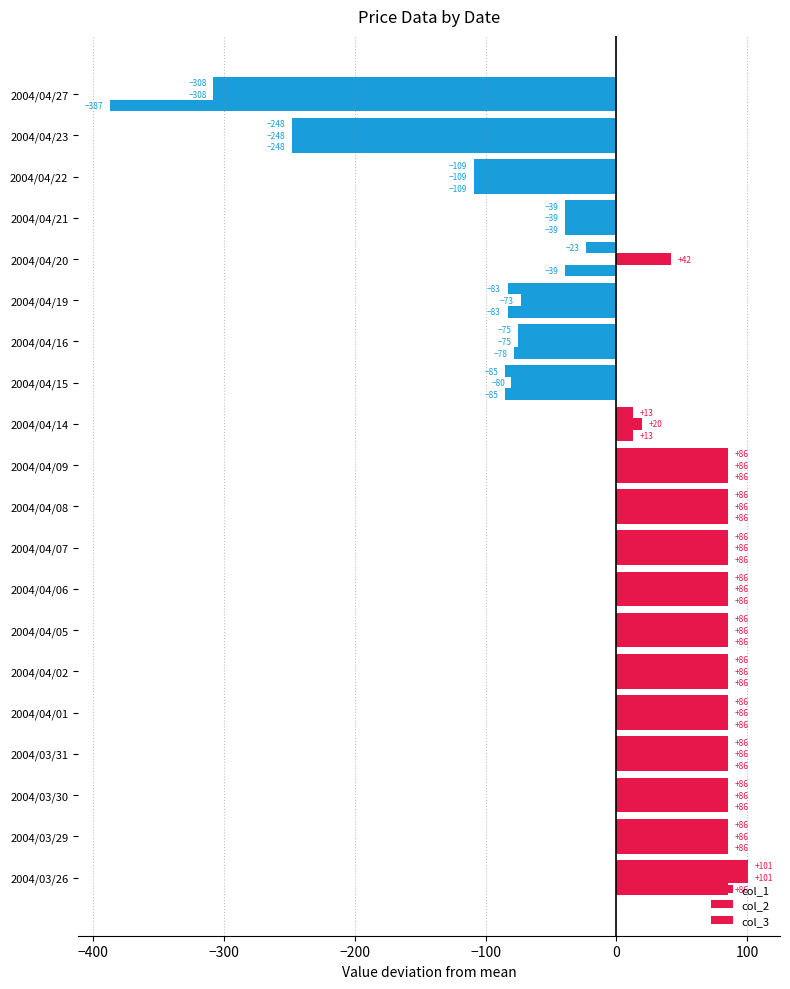

How many data points in col_2 are above 85?

11